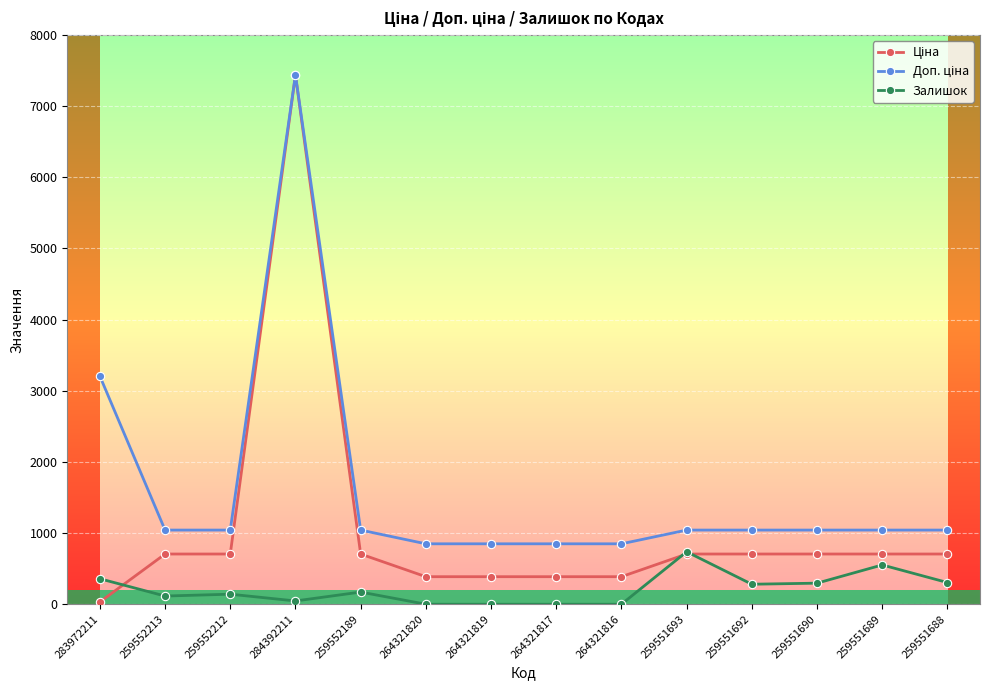

What is the highest value of the Залишок series?

737.0